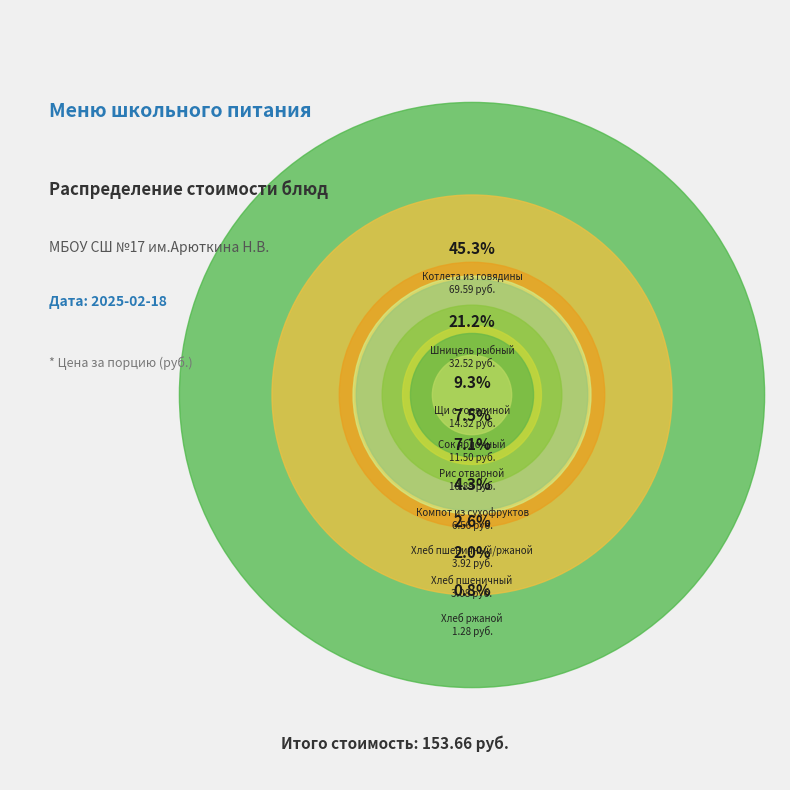

Is it true that Рис отварной (Обед) is 7% of the pie?

True